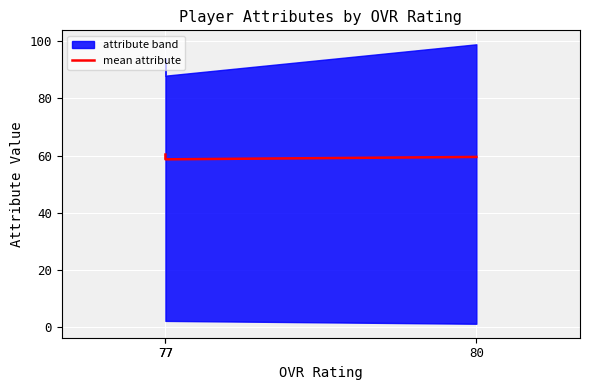

True or false: the data shows 102.9 at 77.

False